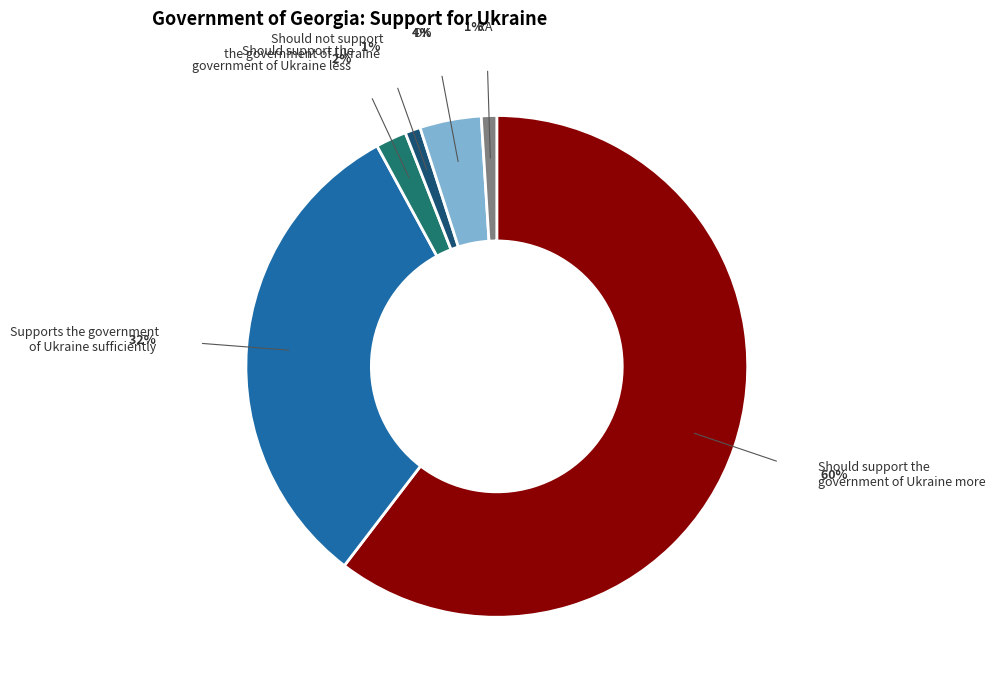

To the nearest percent, what percentage of the pie is Should support the government of Ukraine more?

60%